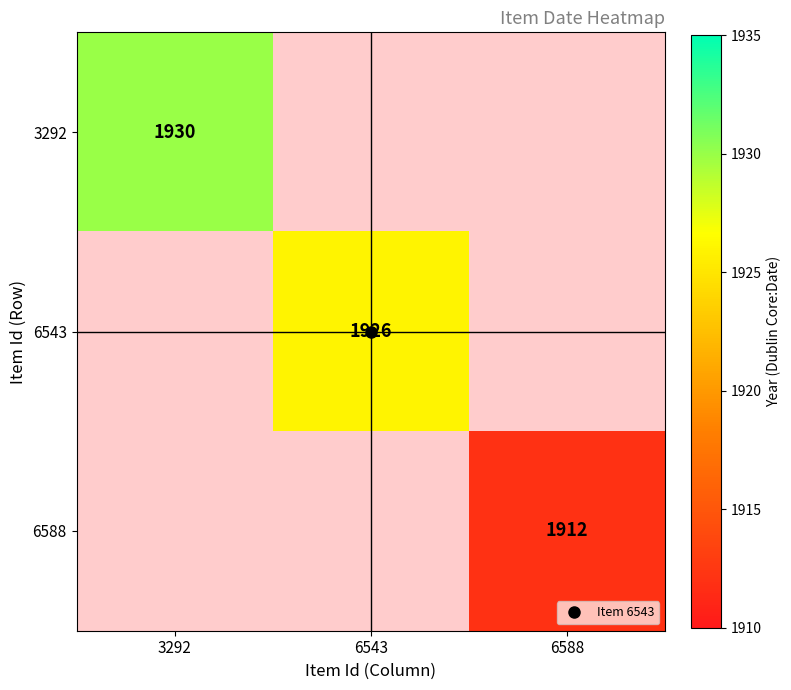

At 6588, list the series in order from largest to smallest.

3292, 6543, 6588